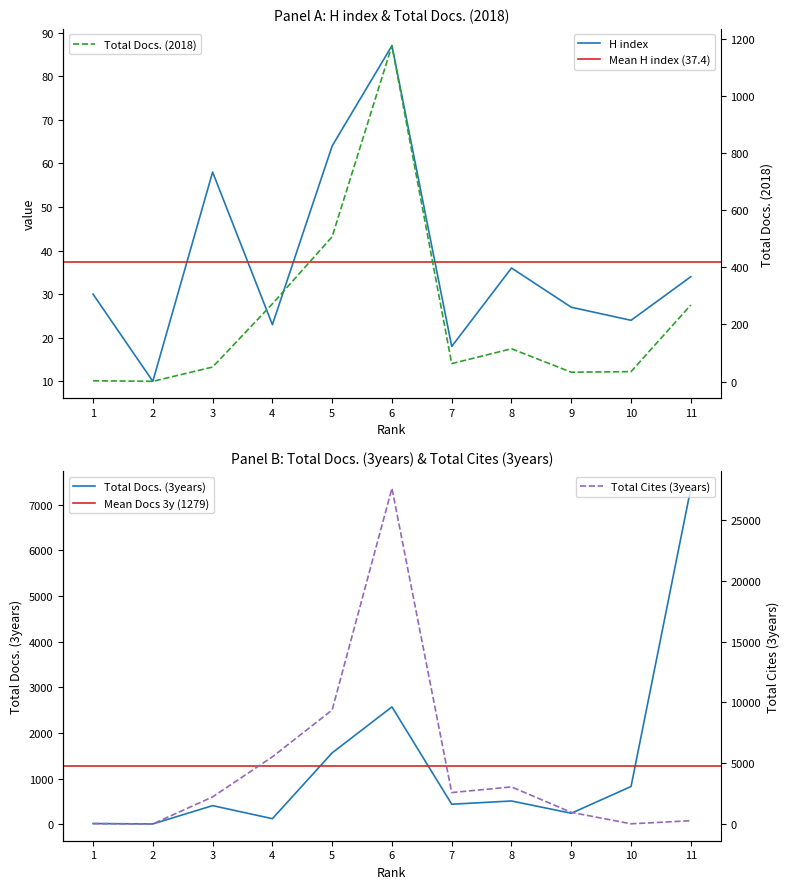

What is the difference between the maximum and minimum values in the H index series?

77